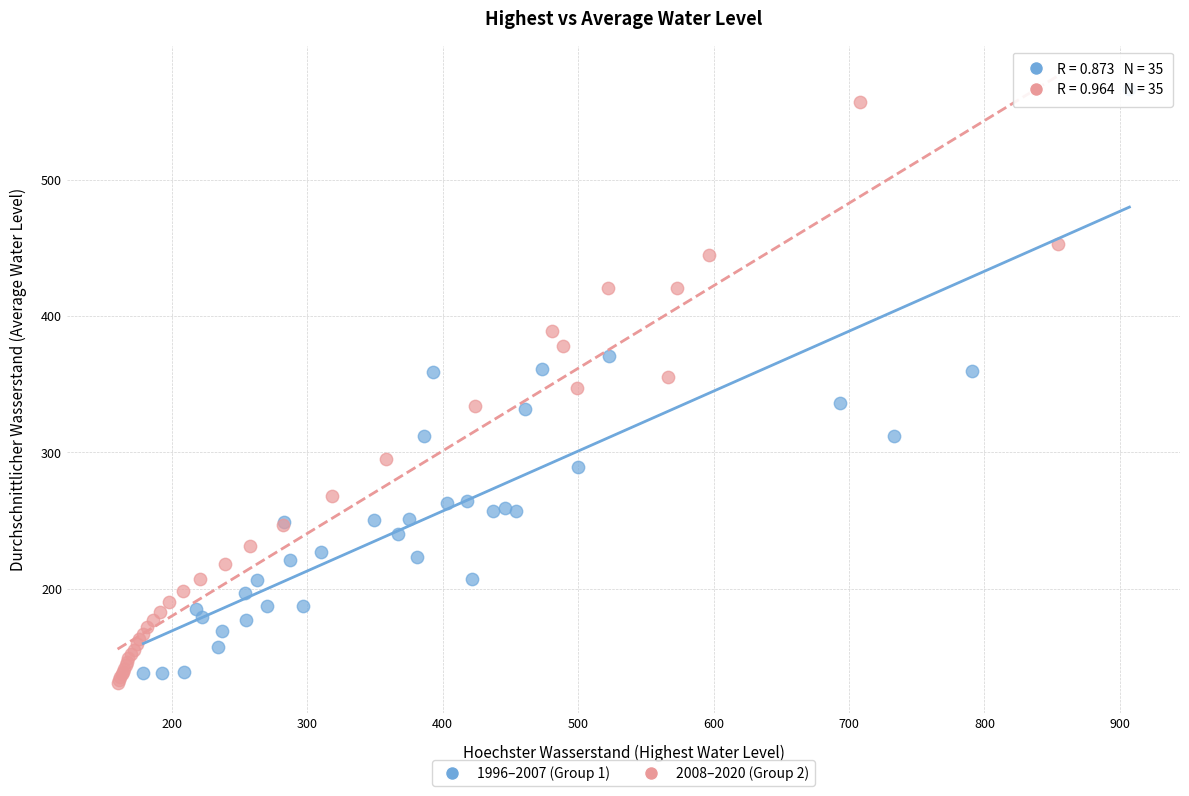

What are all the series names shown in the legend?

1996–2007 (Group 1), 2008–2020 (Group 2)